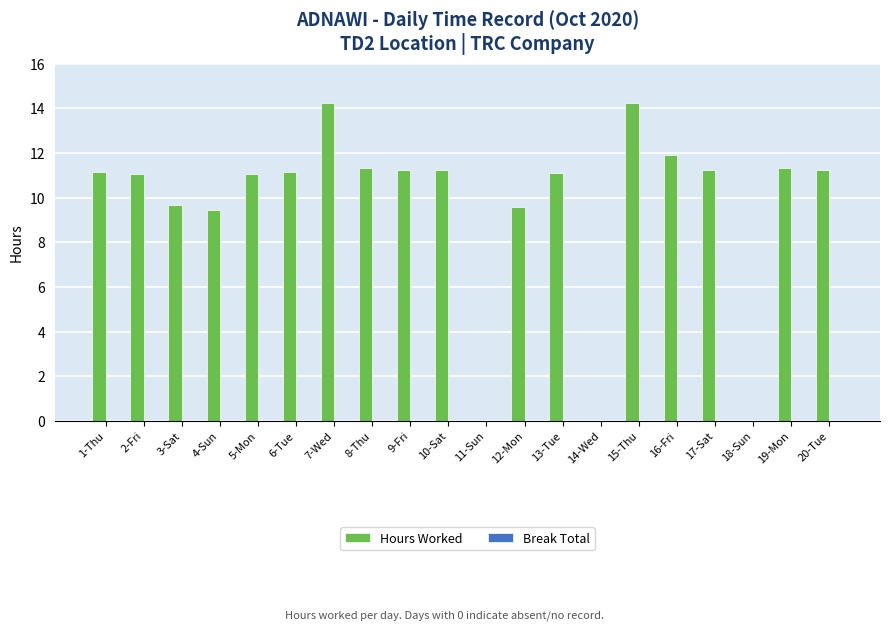

What is the sum of the values at 5-Mon and 10-Sat?

22.3